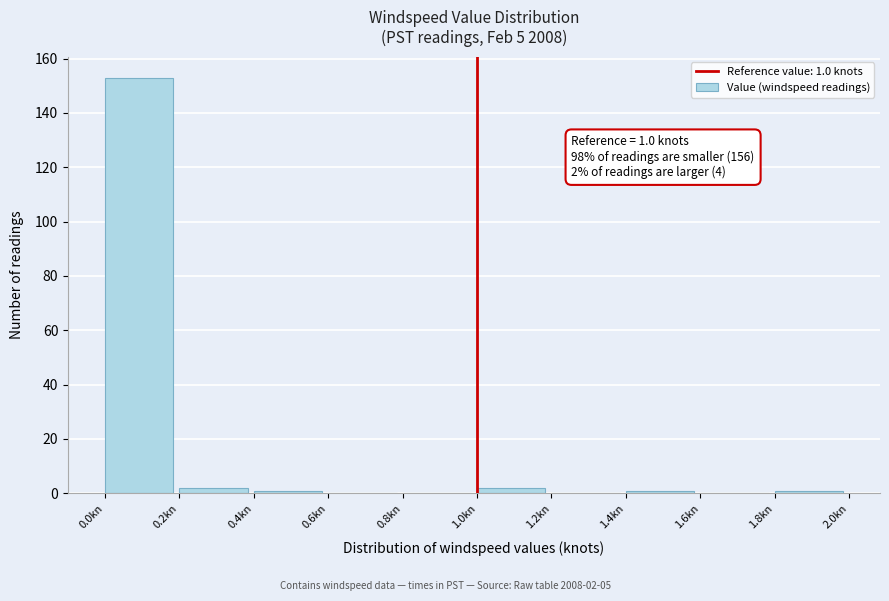

Over which range of the x-axis is the bar tallest?

0.0 to 0.2